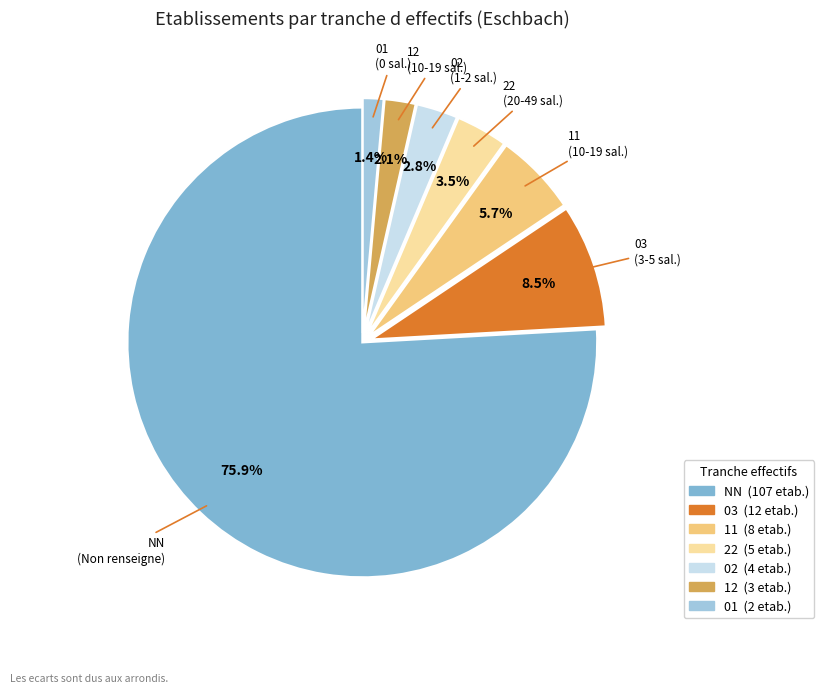

Rank the categories by value from lowest to highest.

01, 12, 02, 22, 11, 03, NN